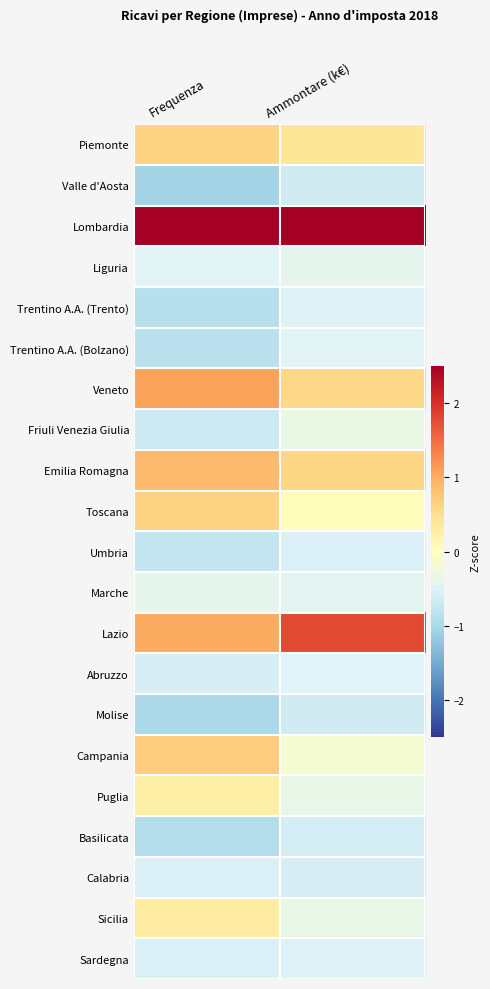

At how many categories does at least one series exceed 0?

2